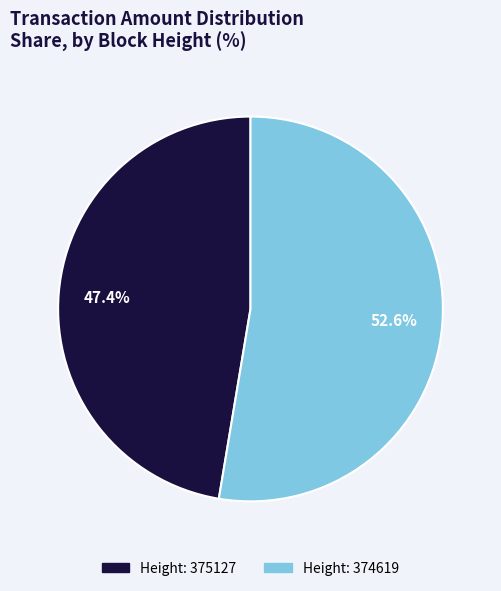

Is there a majority slice in this chart?

Yes